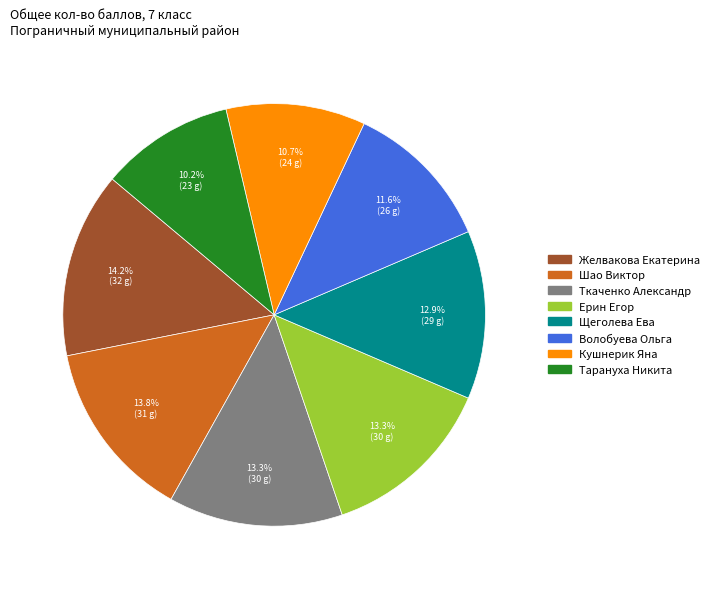

Do Ерин Егор and Ткаченко Александр together represent more than half of the pie?

No